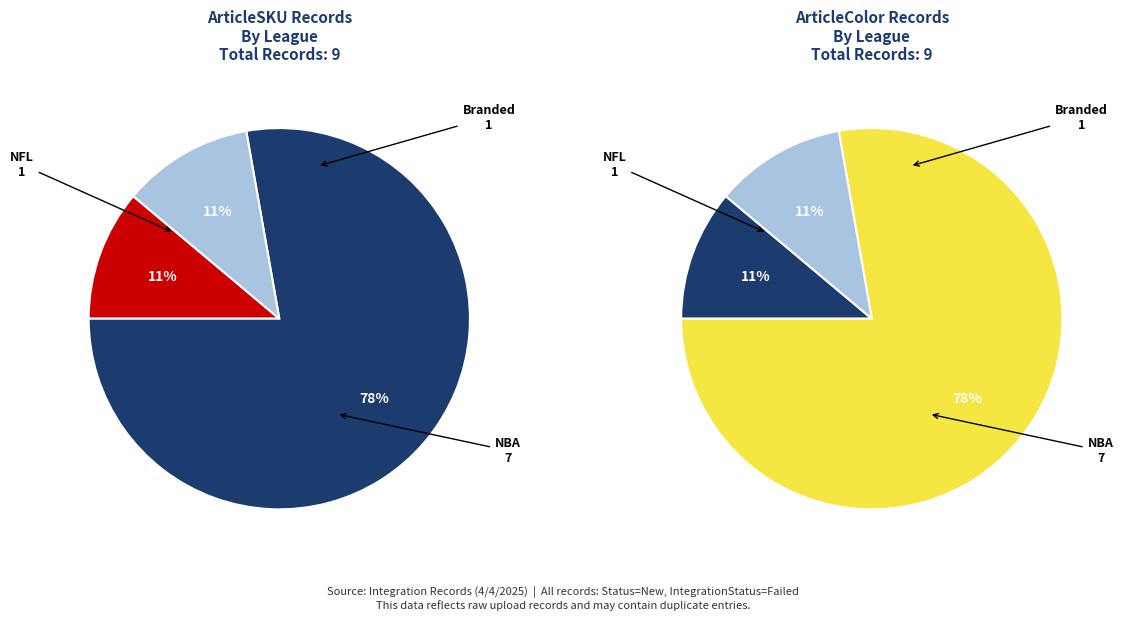

True or false: Branded accounts for 17% of the total.

False